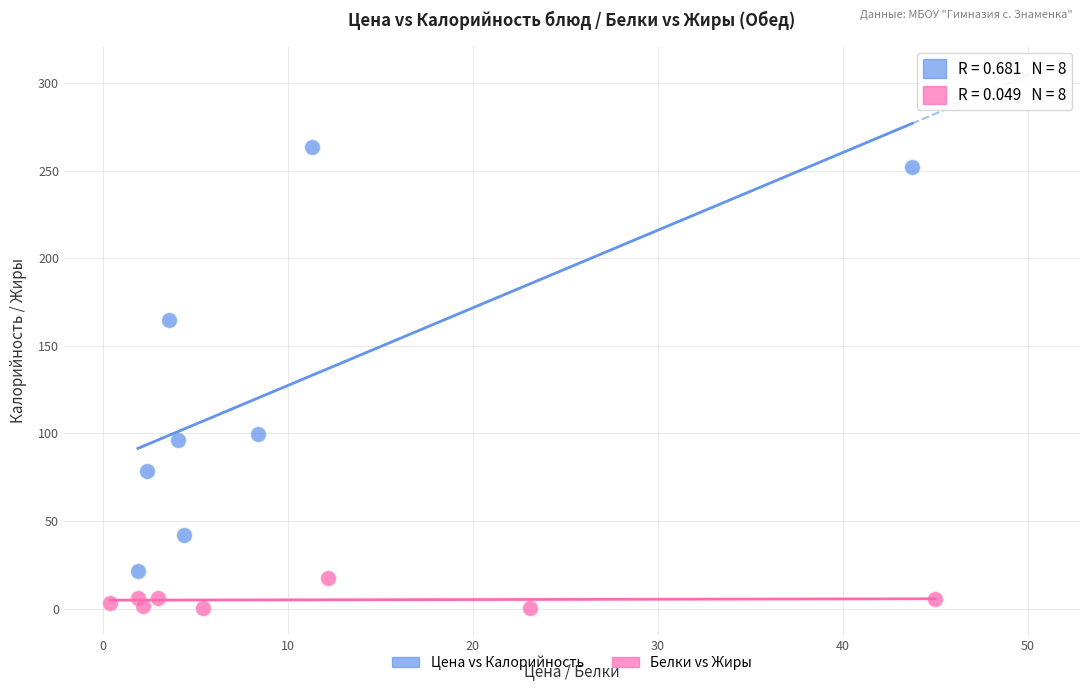

Which series contains the highest Y value?

Цена vs Калорийность